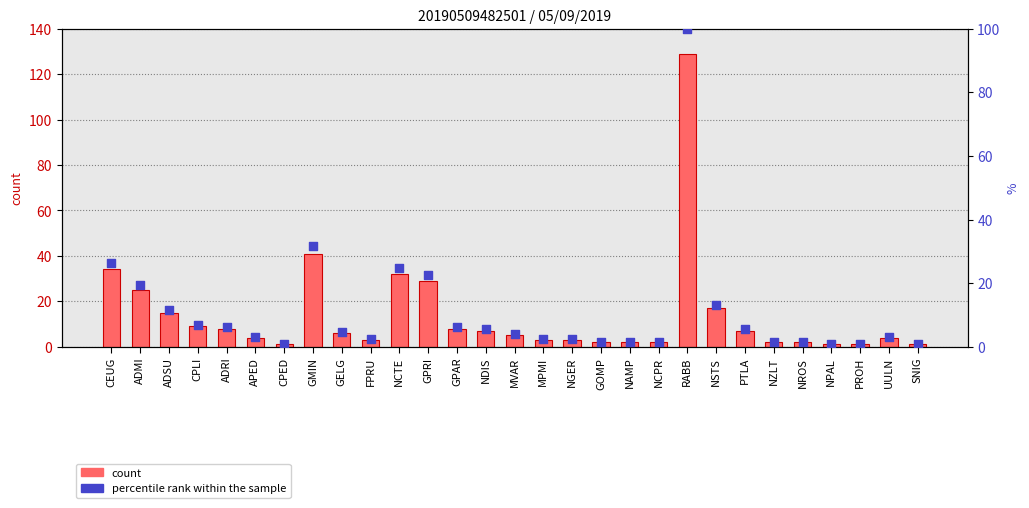

Which series contains the lowest Y value?

percentile rank within the sample